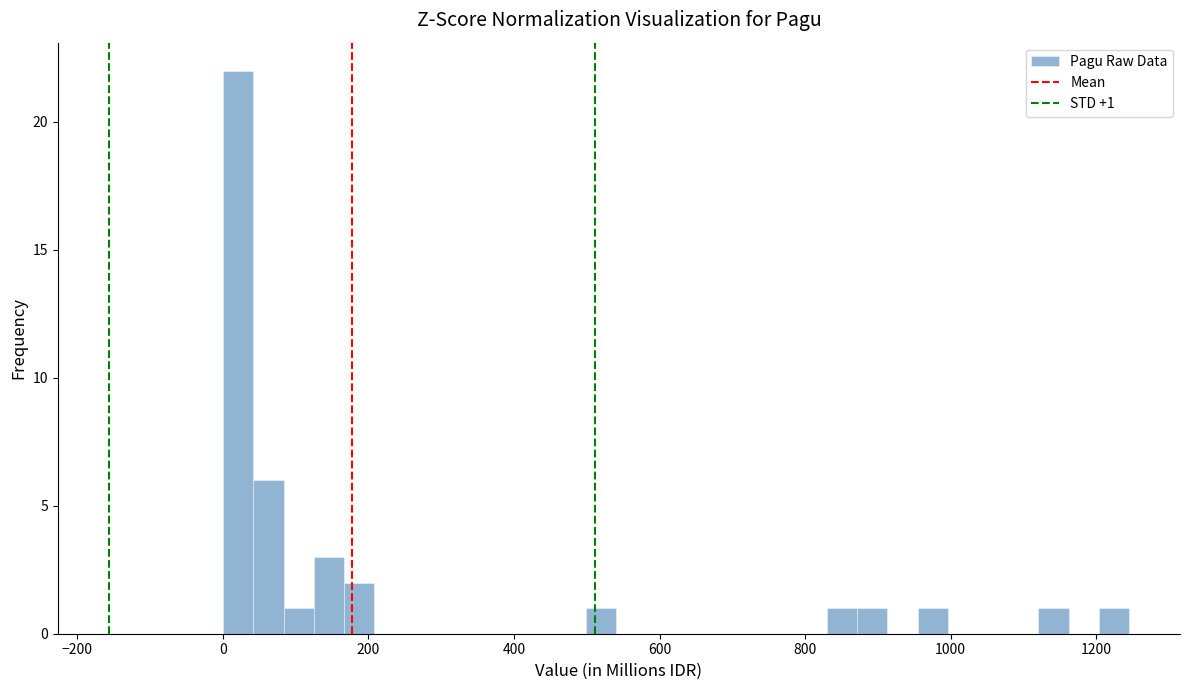

Around what value on the x-axis is the tallest bar? Give the approximate position of its centre, as read against the axis.

20